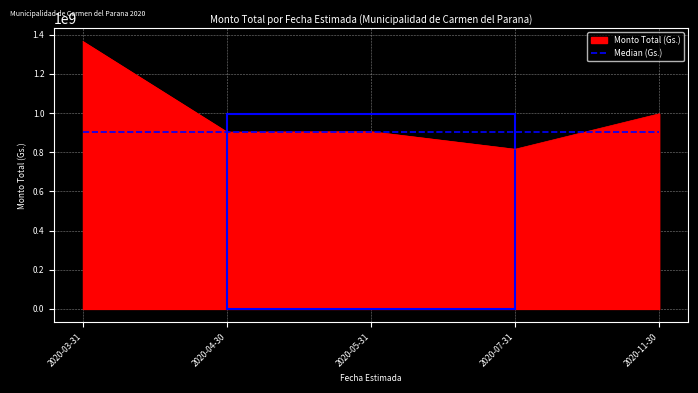

What is the maximum value shown in the chart?

1365330142